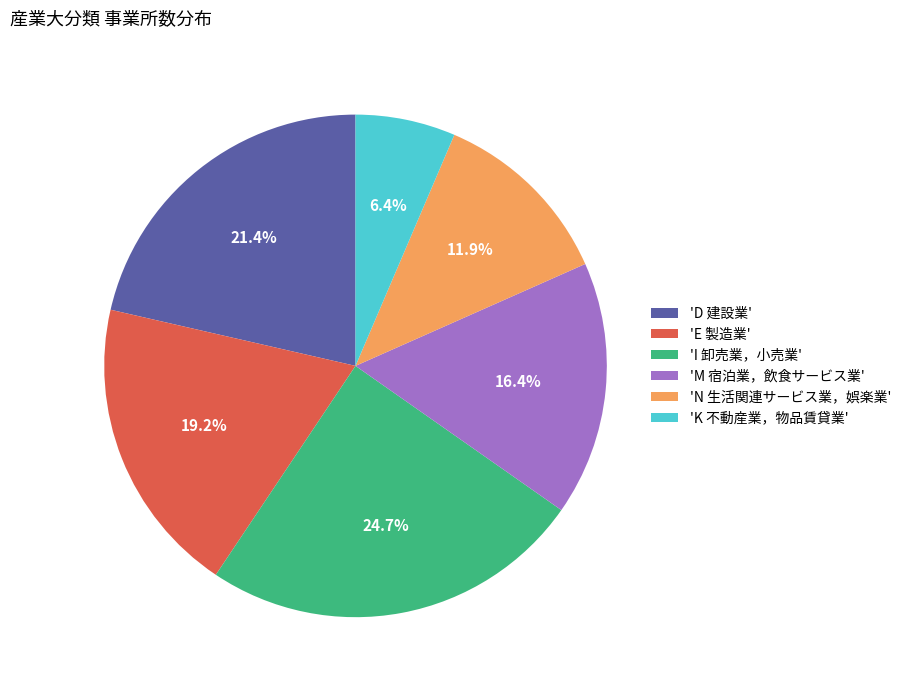

Is there a majority slice in this chart?

No